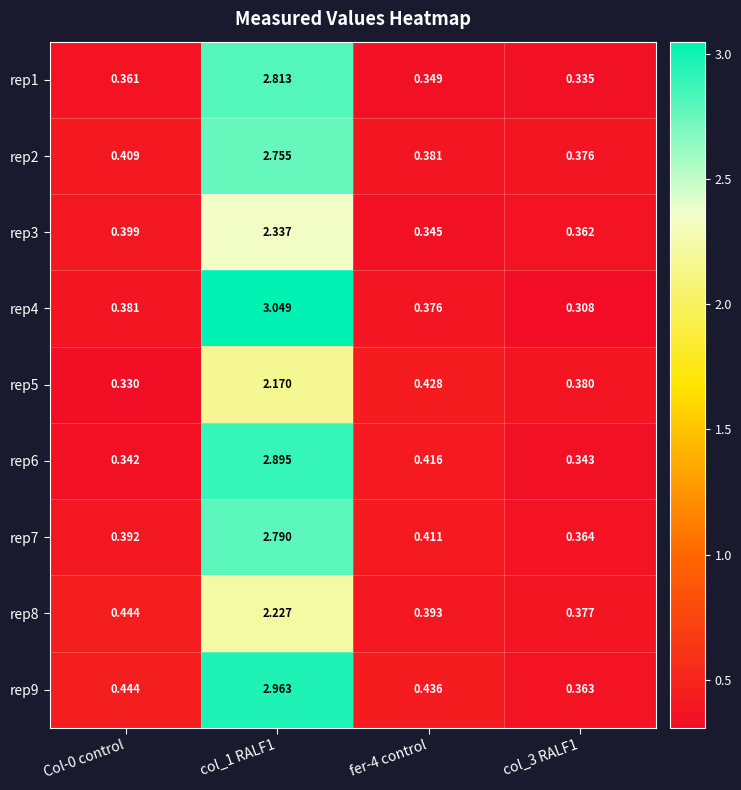

Is the value of rep3 at fer-4 control greater than the value of rep4 at Col-0 control?

No